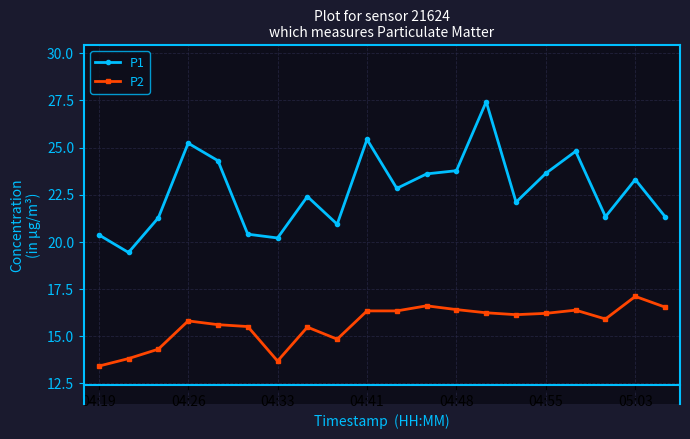

What is the value of the P2 point at the 11th from the left?

16.3